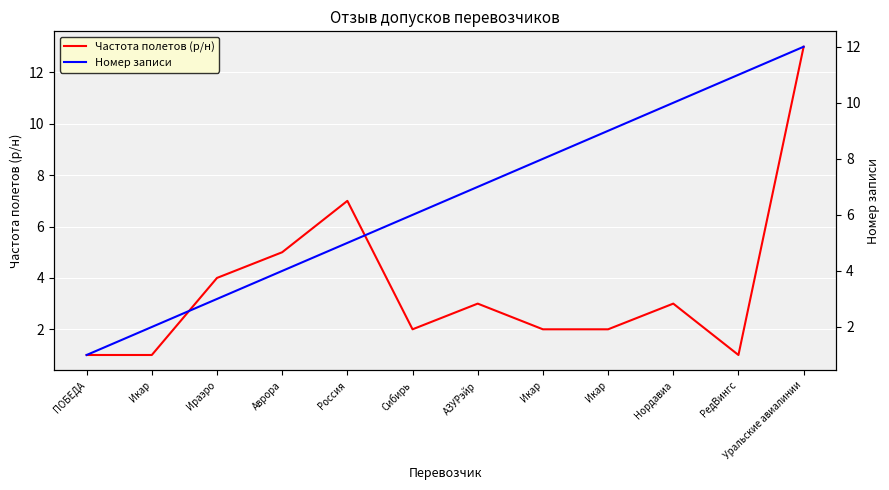

What is the label of the 7th point from the left?

АЗУРэйр